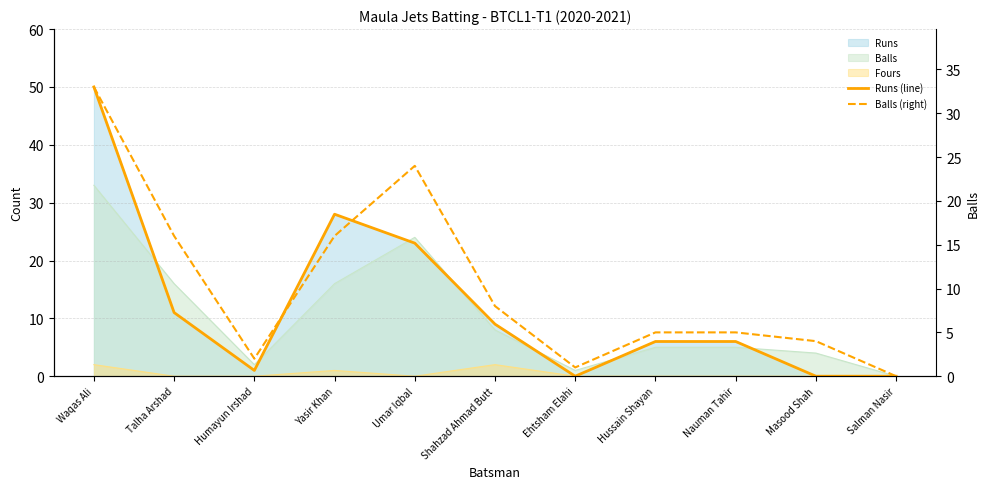

Reading right to left, what are all the values shown in this chart?

Runs (line): 0	0	6	6	0	9	23	28	1	11	50
Balls (right): 0	4	5	5	1	8	24	16	2	16	33